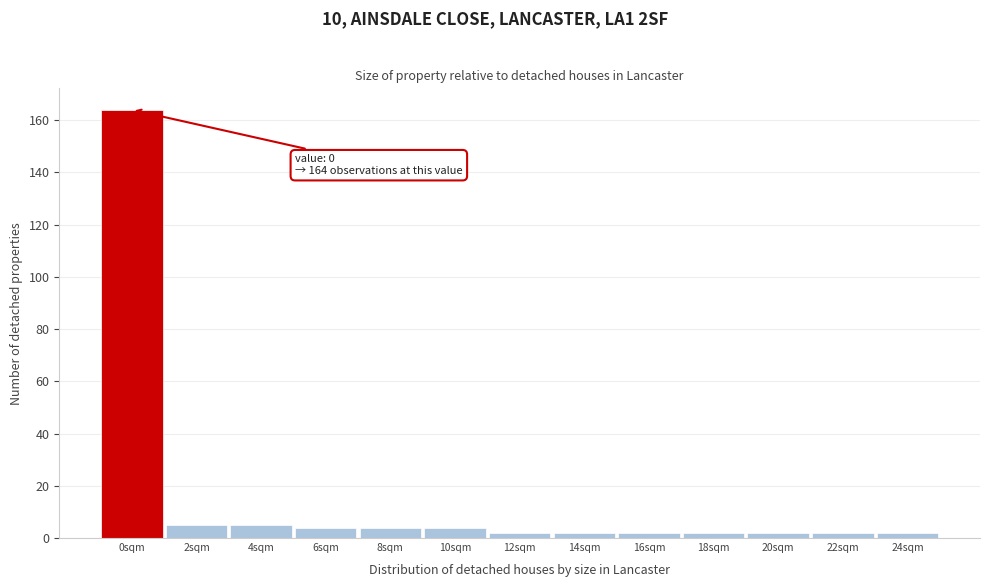

Reading left to right, transcribe all the data shown in this chart.

0sqm=164	2sqm=5	4sqm=5	6sqm=4	8sqm=4	10sqm=4	12sqm=2	14sqm=2	16sqm=2	18sqm=2	20sqm=2	22sqm=2	24sqm=2